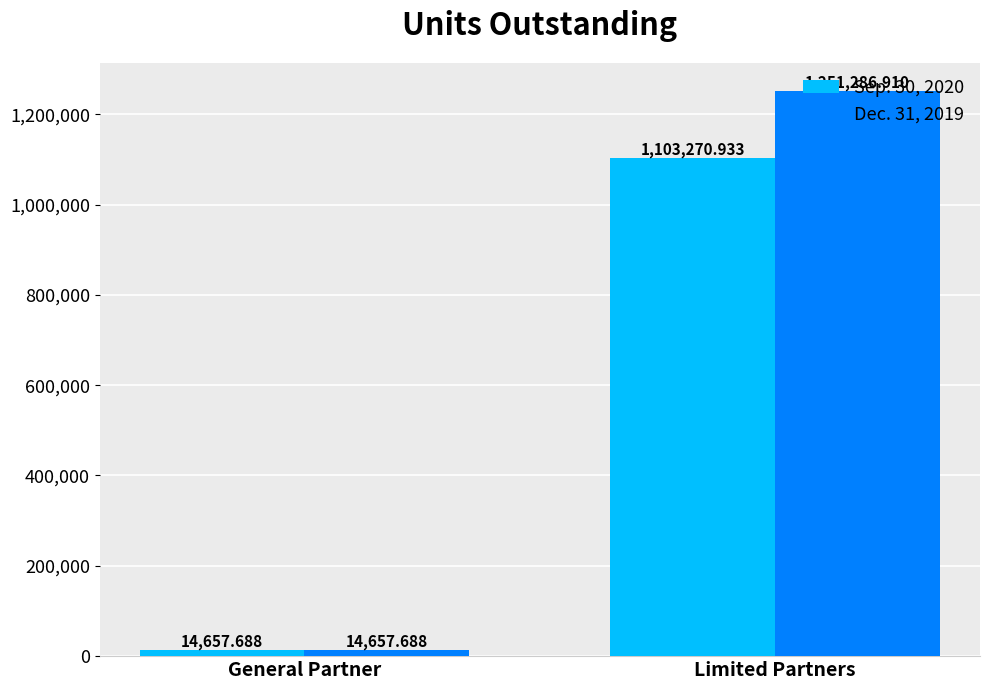

What is the lowest value of the Dec. 31, 2019 series?

14657.7